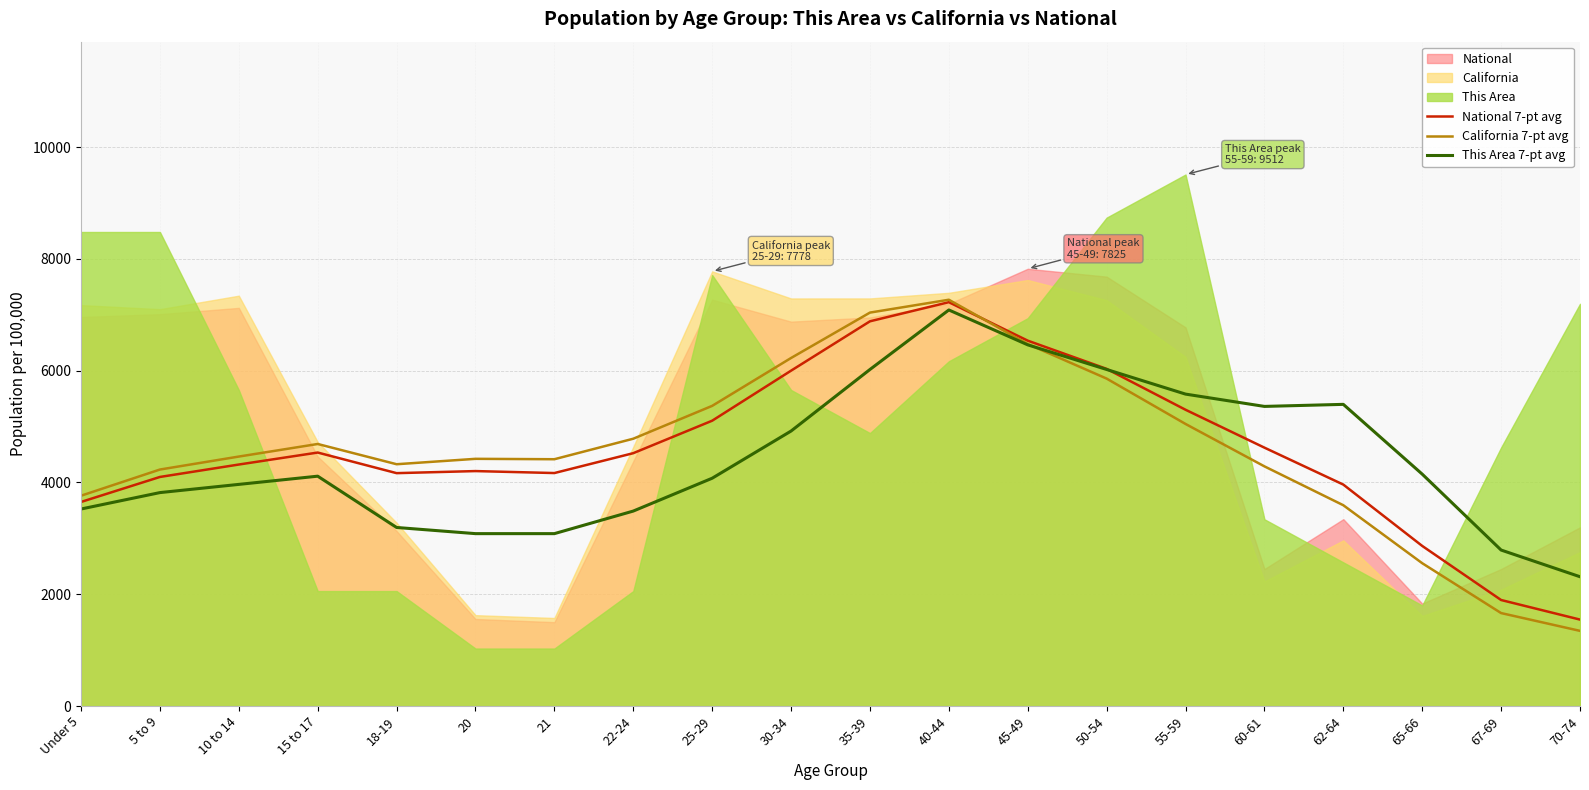

What is the label of the 4th point from the left?

15 to 17